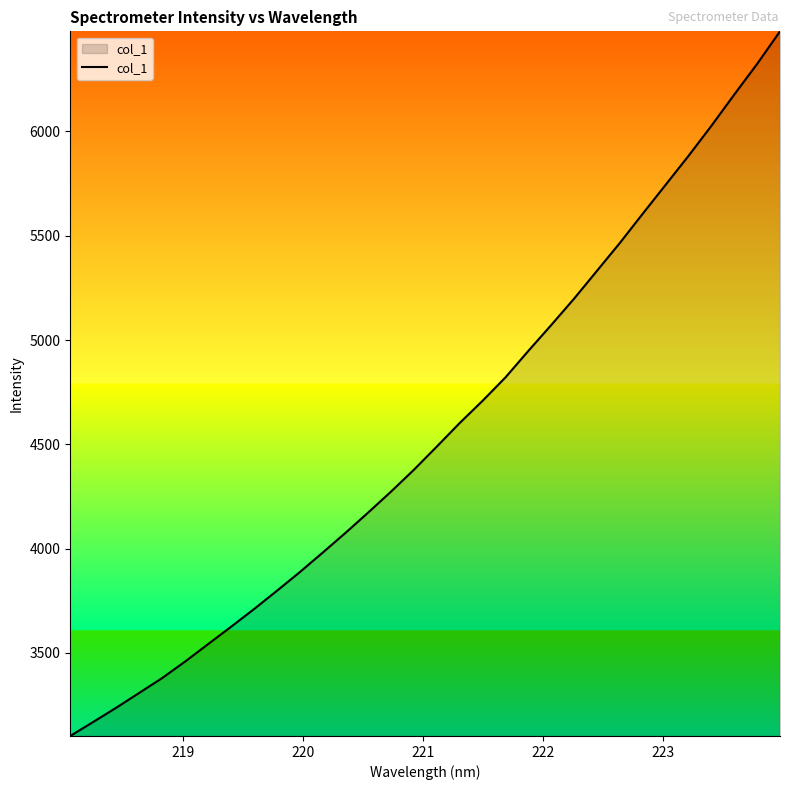

What is the difference between the maximum and minimum values?

3377.4